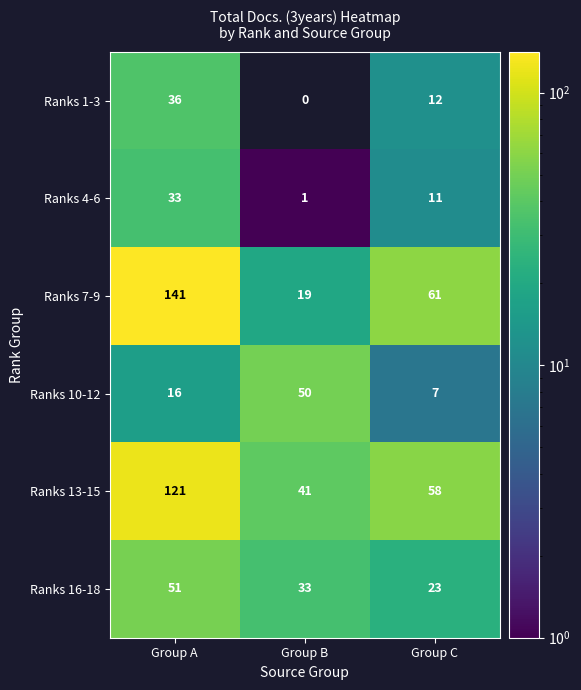

At which label does Ranks 1-3 first exceed 12?

Group A